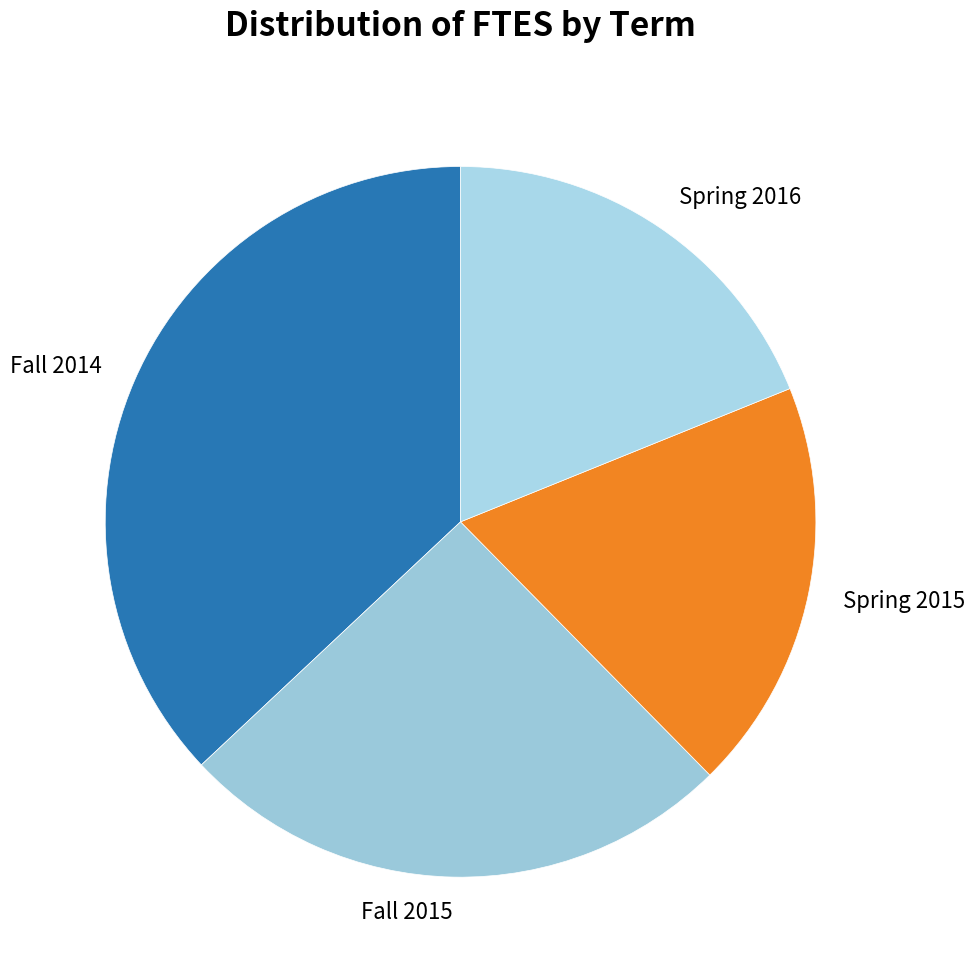

Approximately how many times larger is the value at Spring 2016 compared to Fall 2015?

0.7